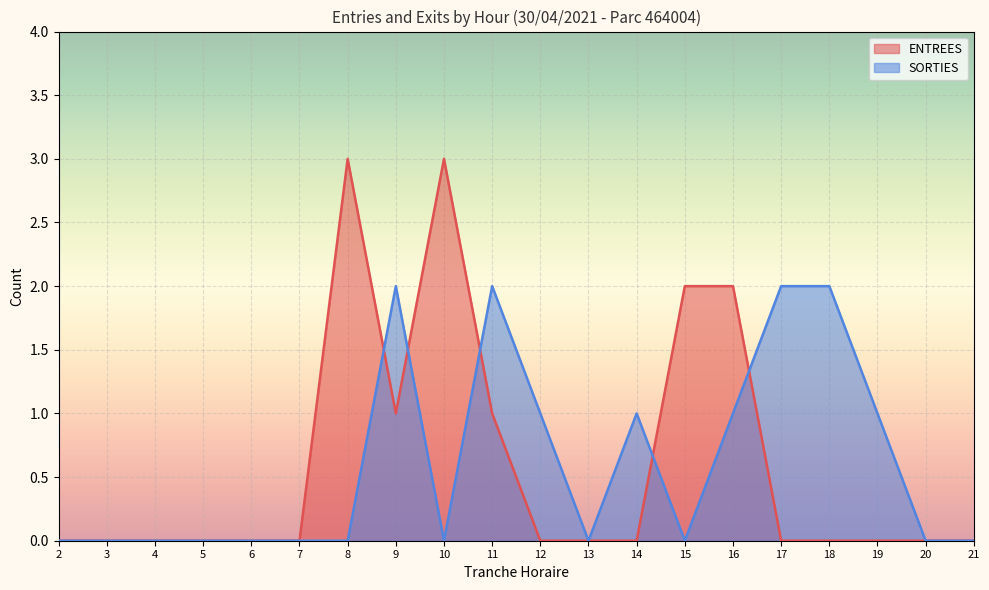

Is the value of ENTREES at 10 greater than the value of SORTIES at 8?

Yes